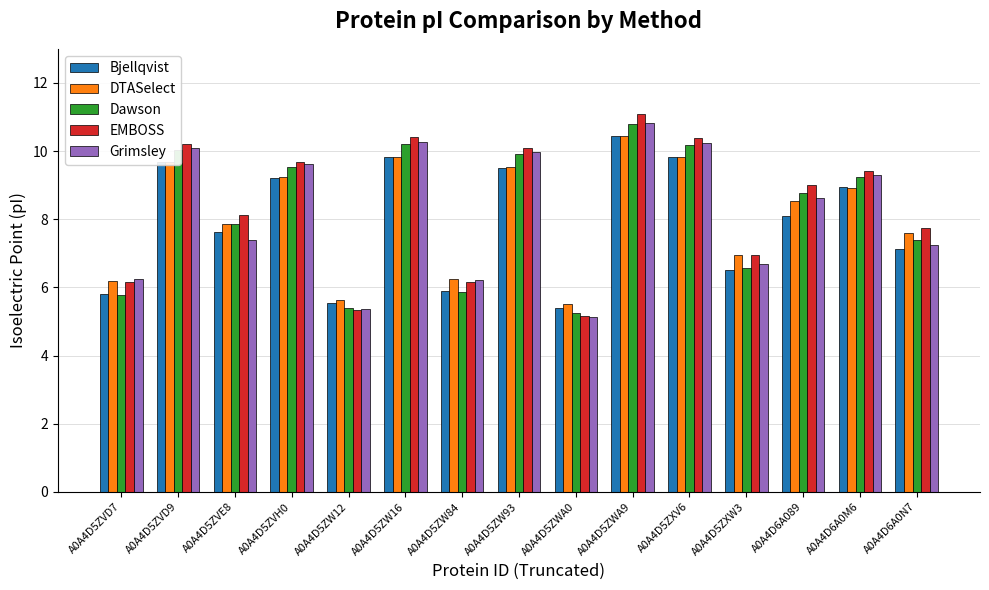

How many series are shown in this chart?

5